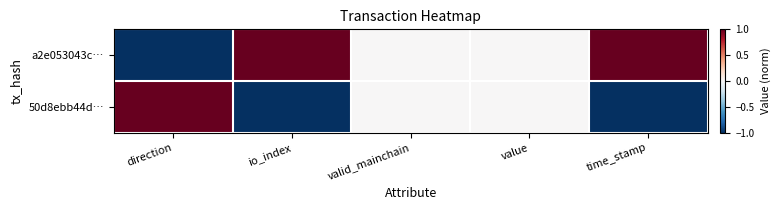

What is the minimum value shown in the chart?

-1